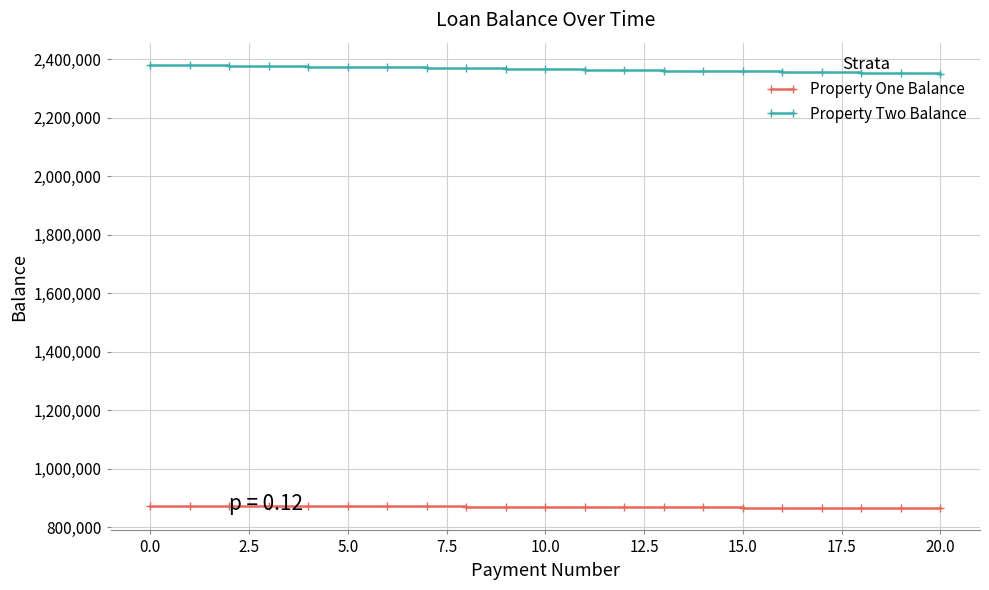

What are all the series names shown in the legend?

Property One Balance, Property Two Balance